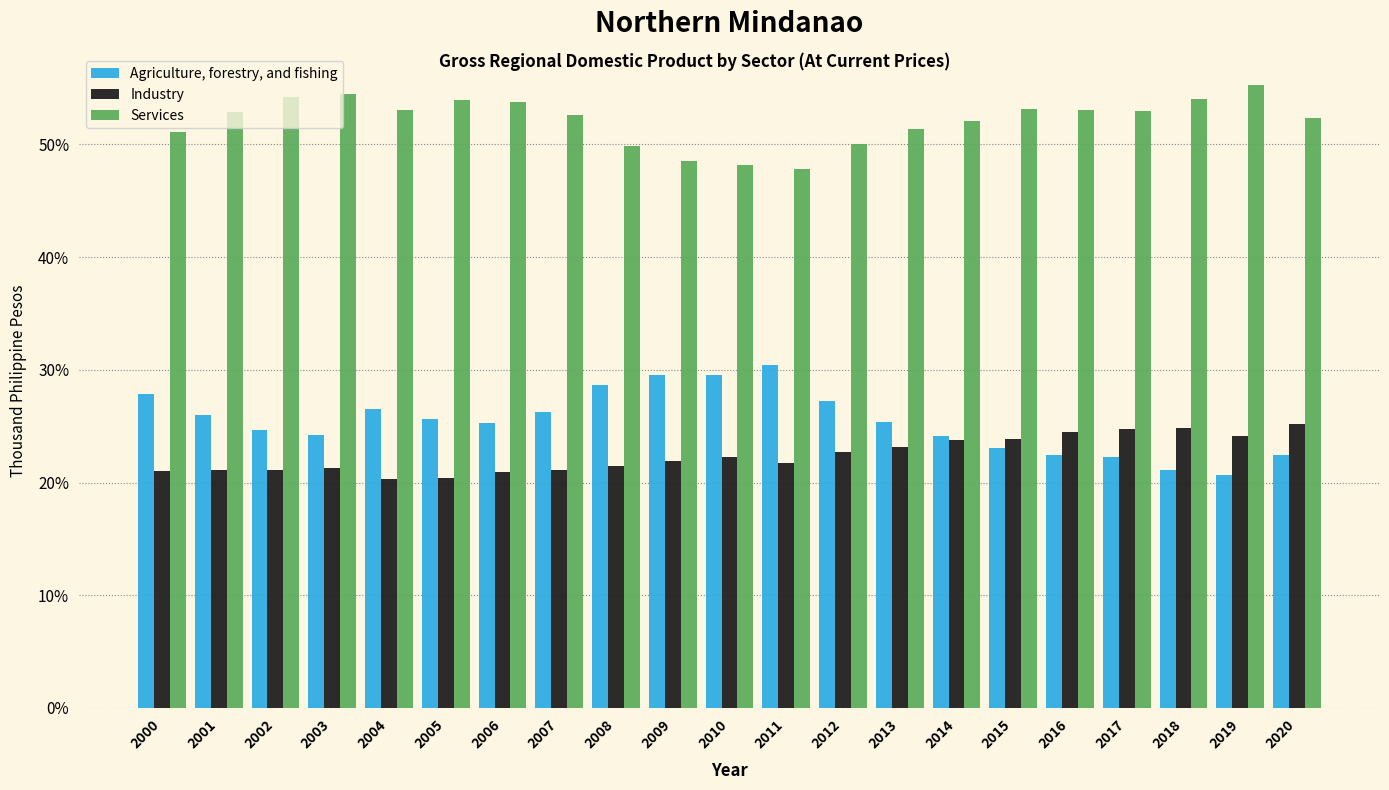

The Agriculture, forestry, and fishing series shows 31.1 at 2019. True or false?

False